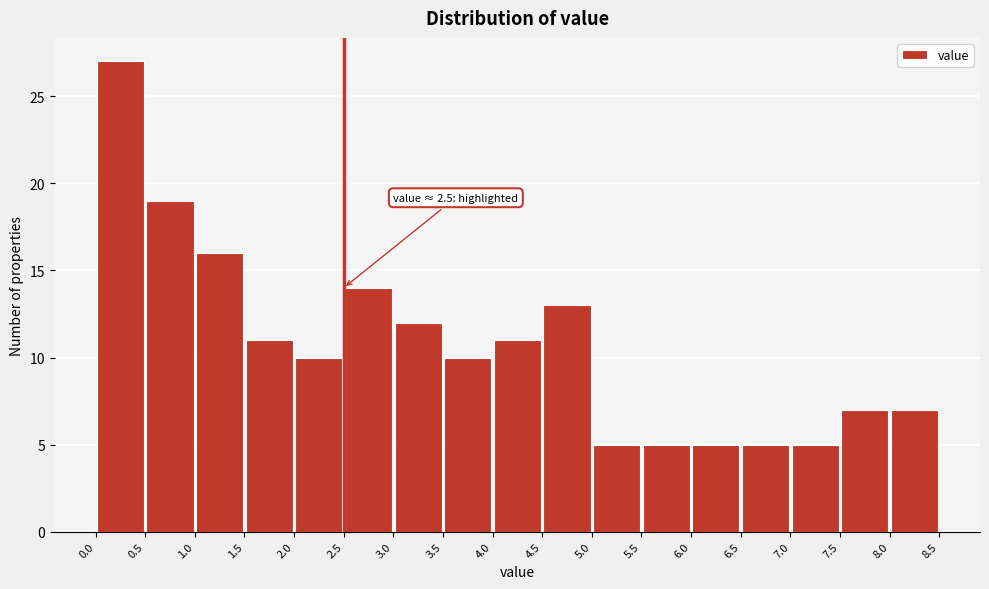

Over which range of the x-axis is the bar tallest?

0.0 to 0.5